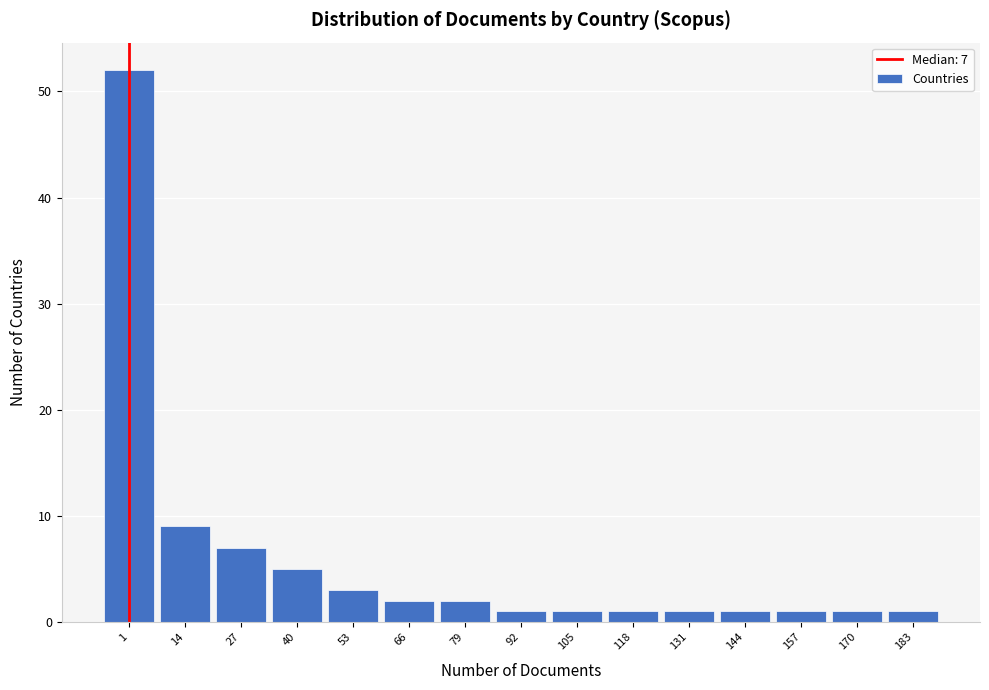

Reading left to right, what are all the values shown in this chart?

1=52	14=9	27=7	40=5	53=3	66=2	79=2	92=1	105=1	118=1	131=1	144=1	157=1	170=1	183=1